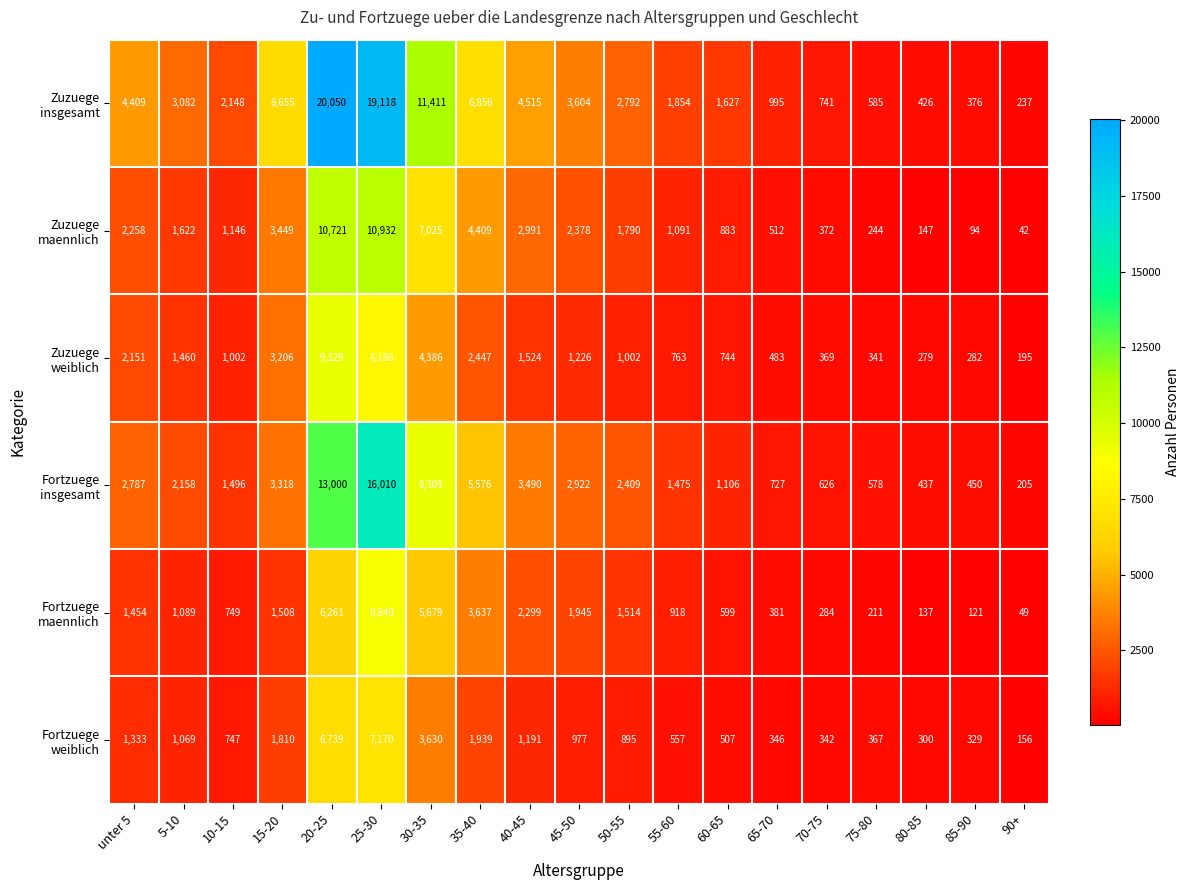

What is the maximum value shown in the chart?

20050